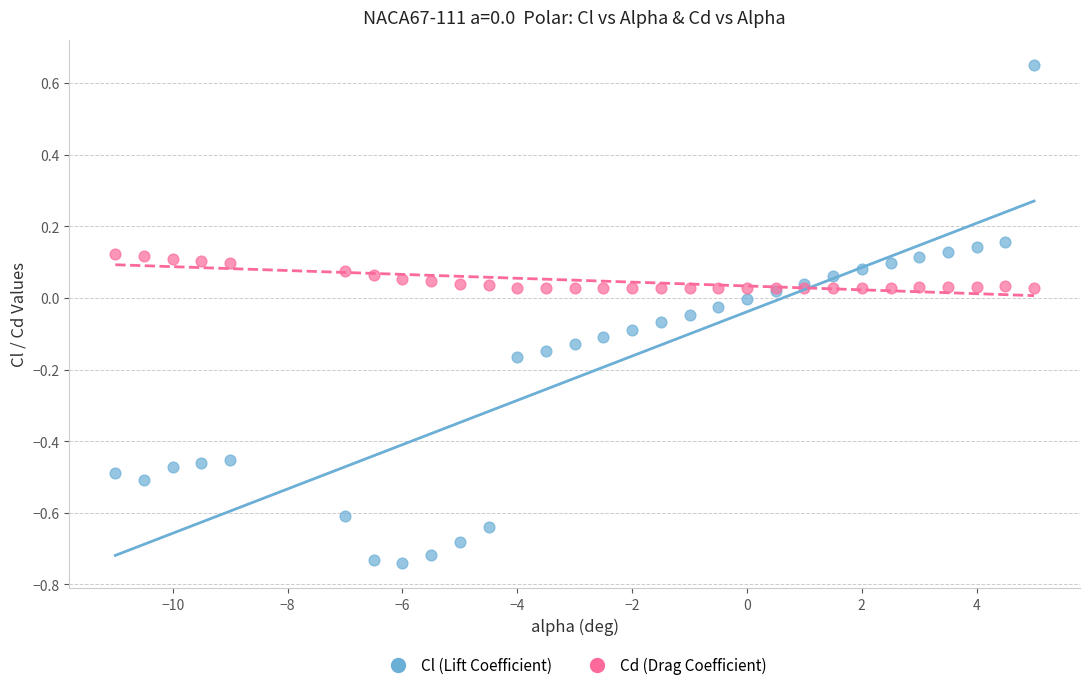

What are all the series names shown in the legend?

Cl (Lift Coefficient), Cd (Drag Coefficient)